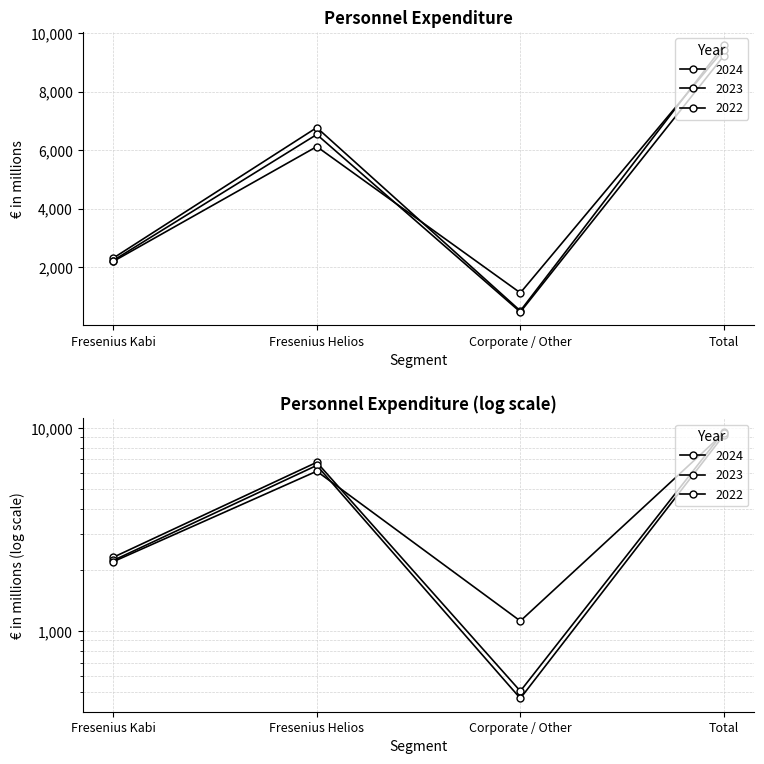

Is the value of 2024 at Fresenius Kabi greater than the value of 2023 at Corporate / Other?

Yes